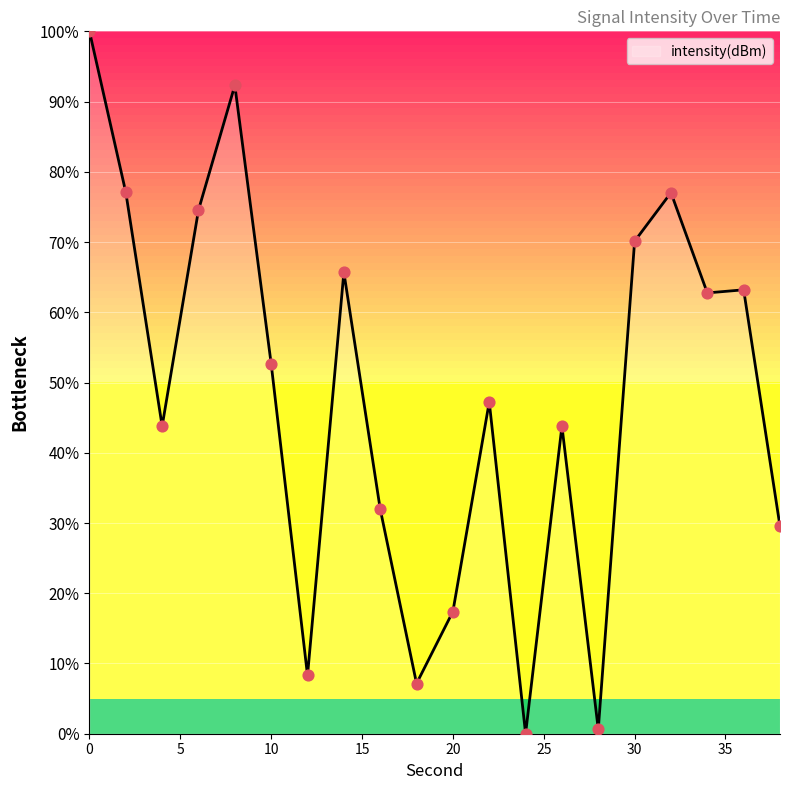

What is the greatest value displayed?

100.0